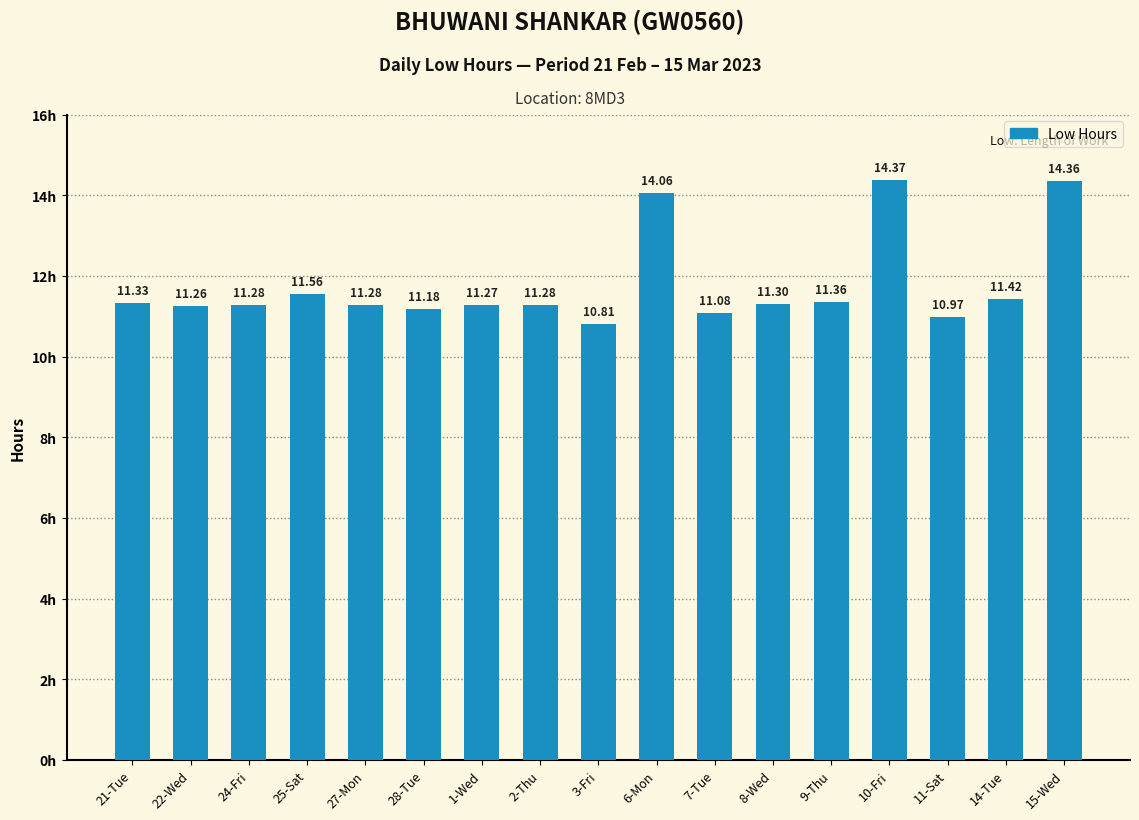

Are the bars horizontal?

No